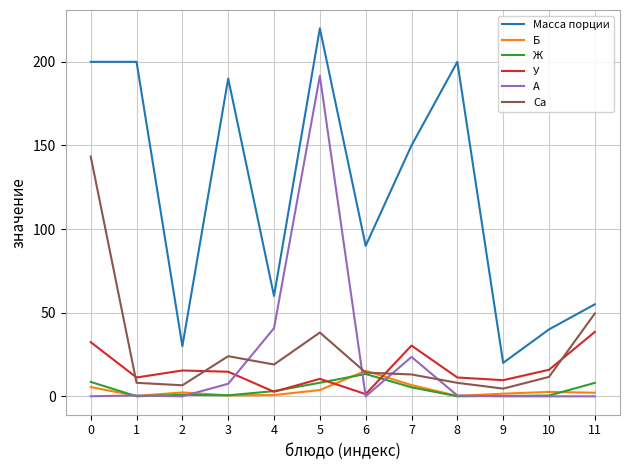

What is the sum of all Б values?

41.8